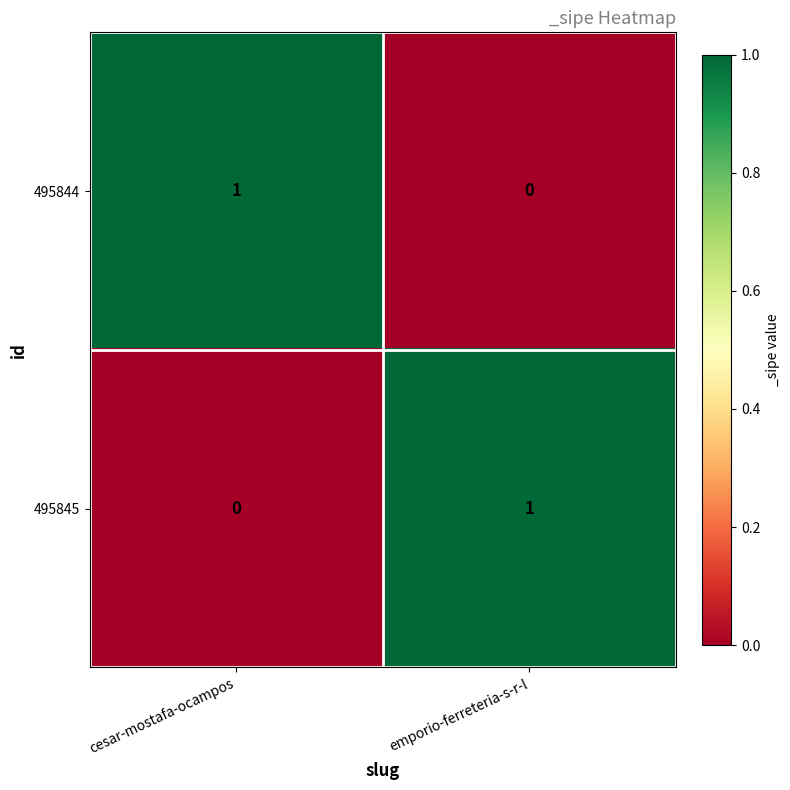

At which label is 495844 closest to 0?

emporio-ferreteria-s-r-l